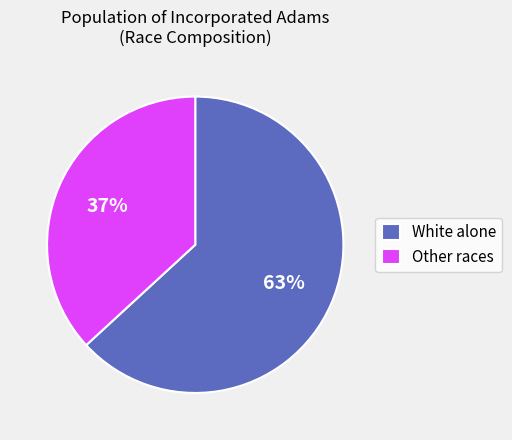

How many segments does this pie chart have?

2